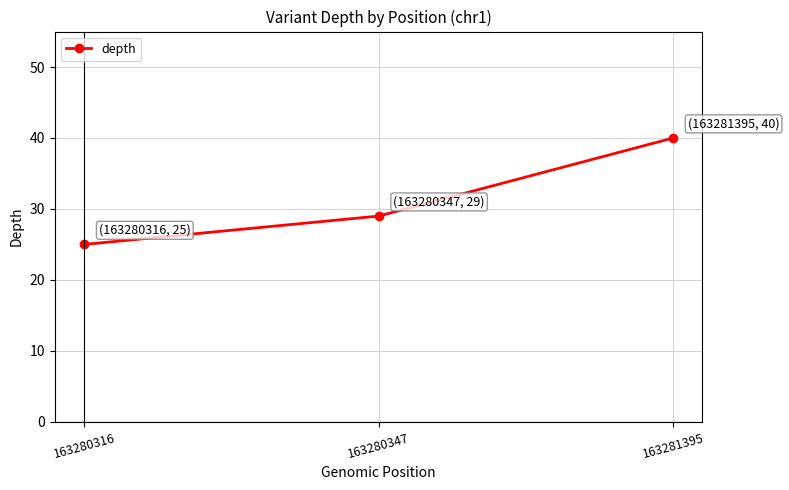

Approximately how many times larger is the value at 163280347 compared to 163280316?

1.2